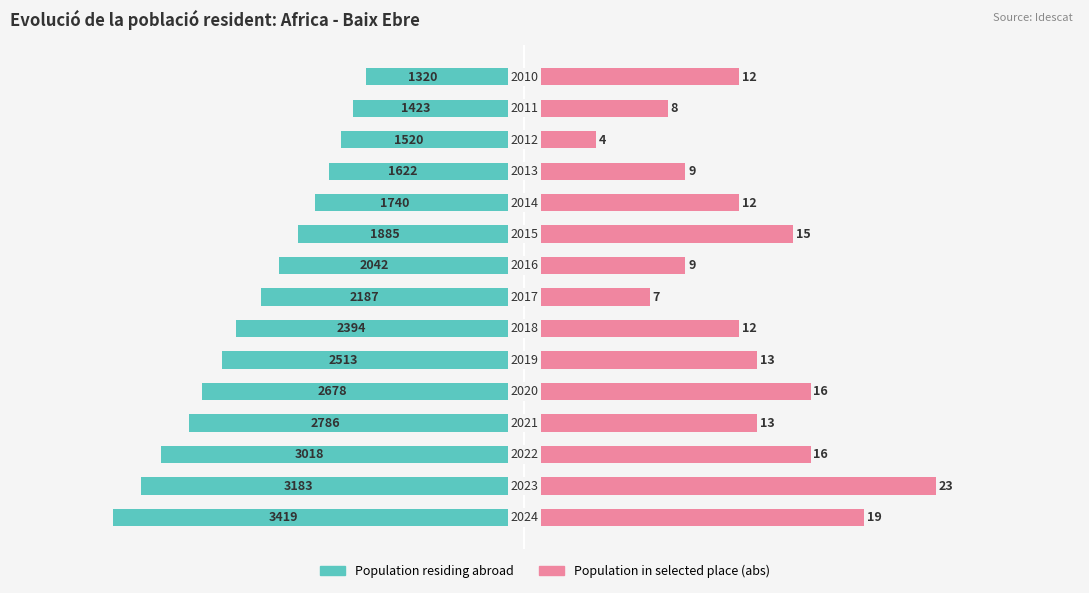

What is the maximum value for Population in selected place (abs)?

23.0